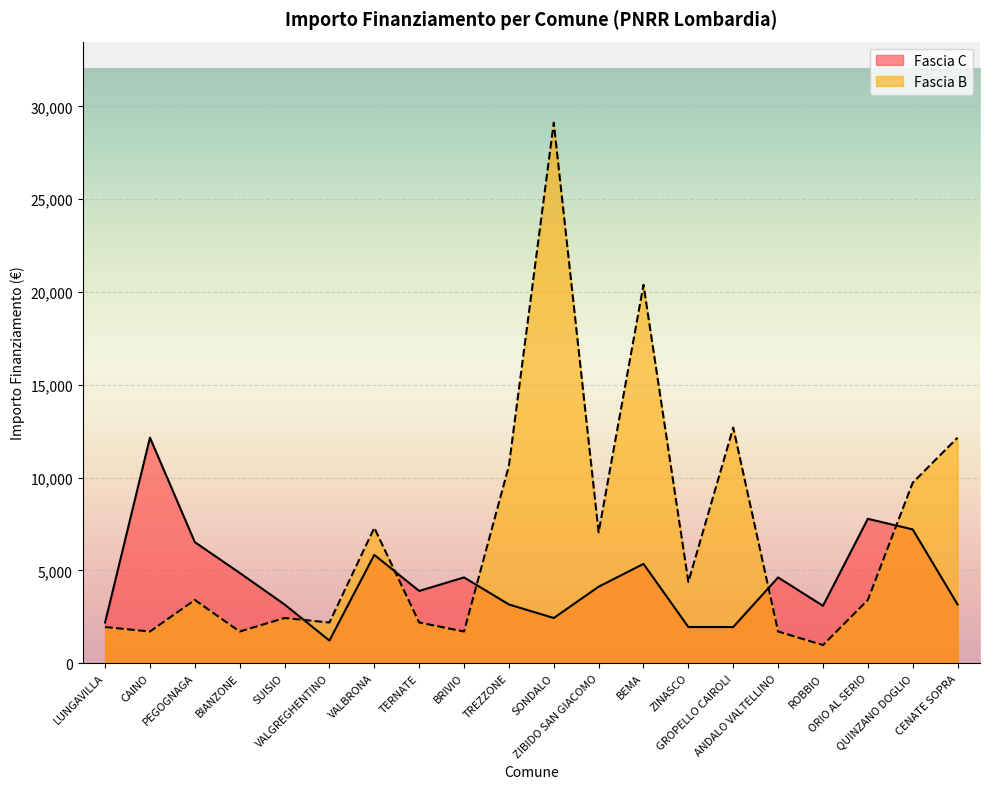

Which has a higher value, QUINZANO DOGLIO or SUISIO?

QUINZANO DOGLIO